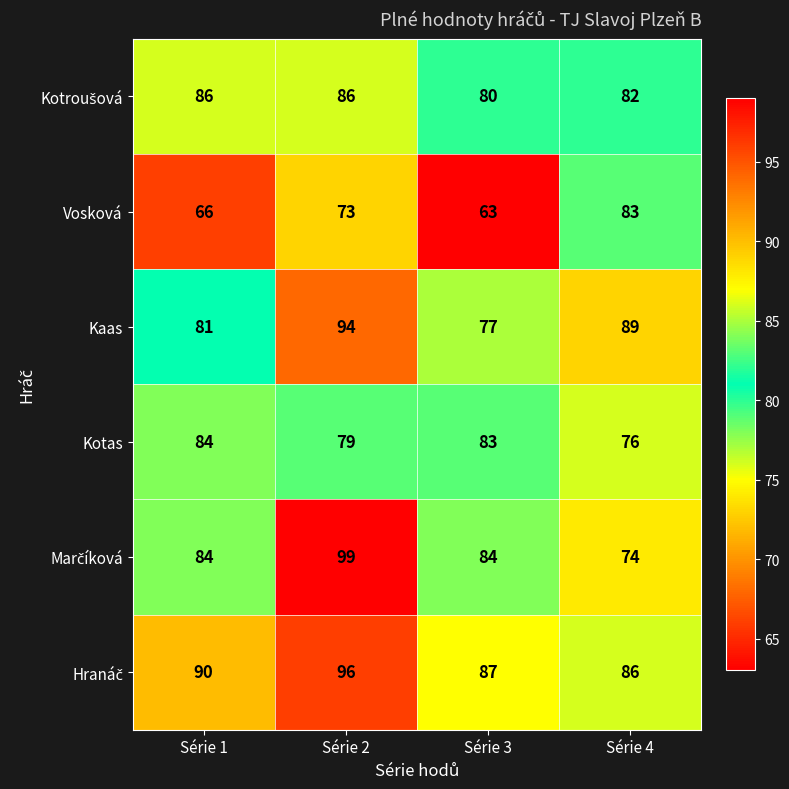

Count the number of data series in this chart.

6